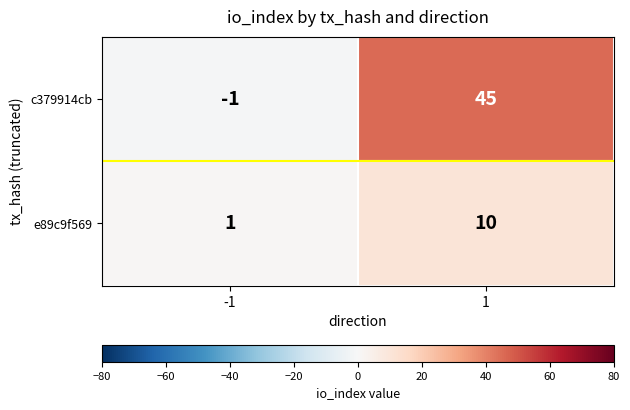

Rank the series at 1 from lowest to highest value.

e89c9f569, c379914cb